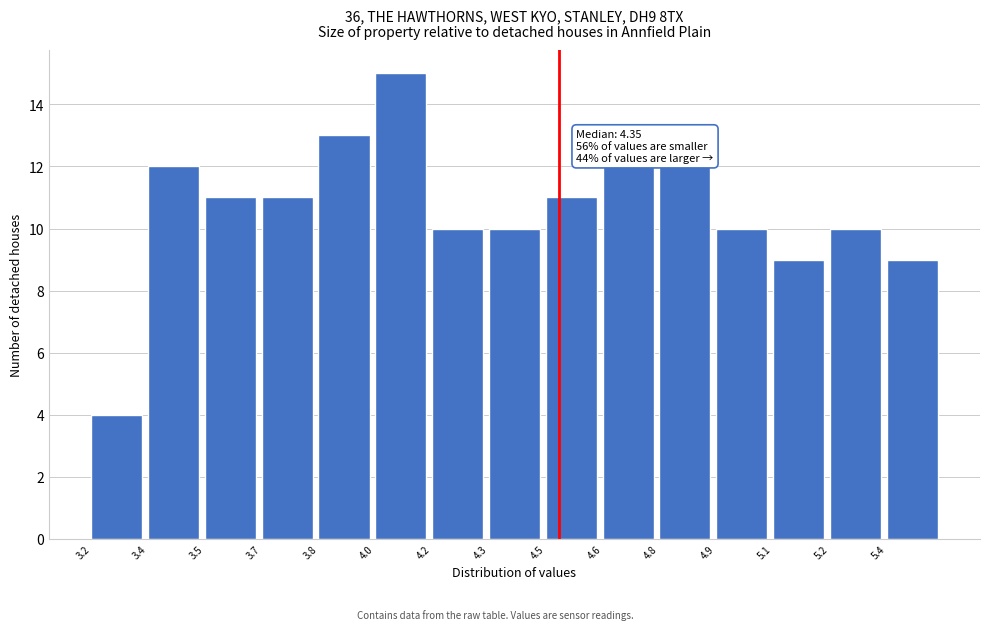

Reading right to left, what are all the values shown in this chart?

5.4=9	5.2=10	5.1=9	4.9=10	4.8=12	4.6=12	4.5=11	4.3=10	4.2=10	4.0=15	3.8=13	3.7=11	3.5=11	3.4=12	3.2=4